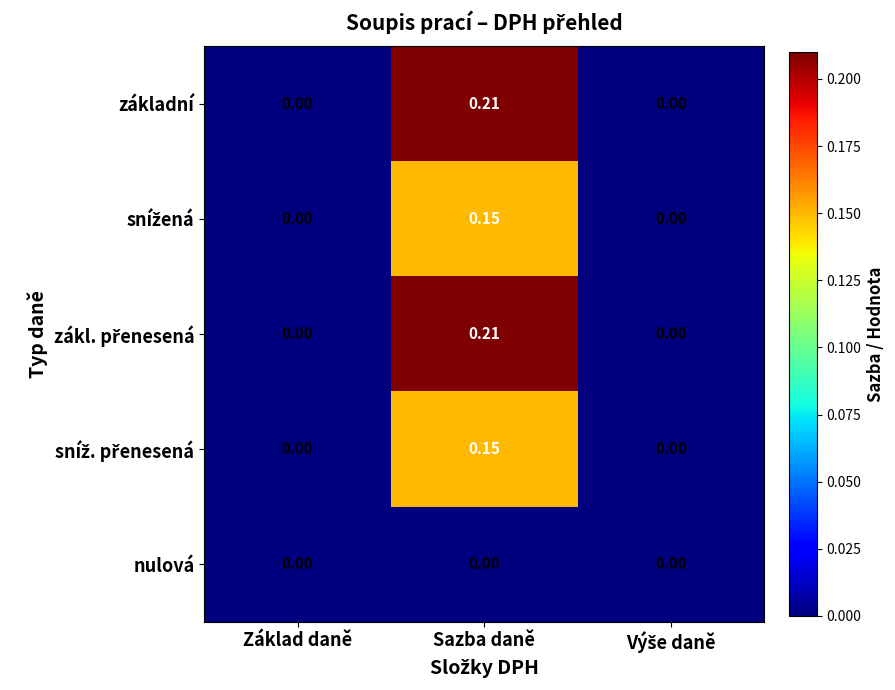

Count the number of categories in the chart.

3